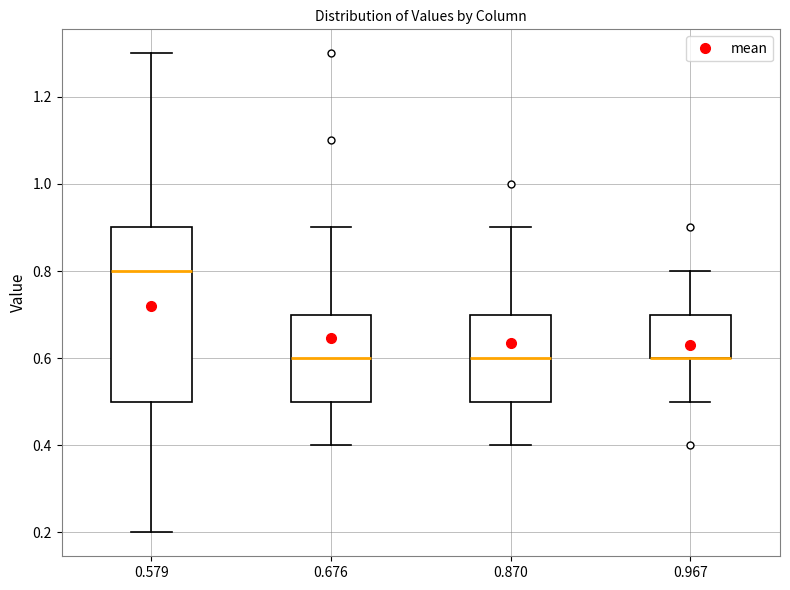

Reading left to right, read every box against the y-axis: the position of its median line, the range the box covers, and the ends of its whiskers. The values are not printed on the chart, so give them approximately, as read against the axis.

0.579: median 0.8, box 0.5 to 0.9, whiskers 0.2 to 1.3
0.676: median 0.6, box 0.5 to 0.7, whiskers 0.4 to 0.9
0.870: median 0.6, box 0.5 to 0.7, whiskers 0.4 to 0.9
0.967: median 0.6 (drawn on the box's lower edge), box 0.6 to 0.7, whiskers 0.5 to 0.8